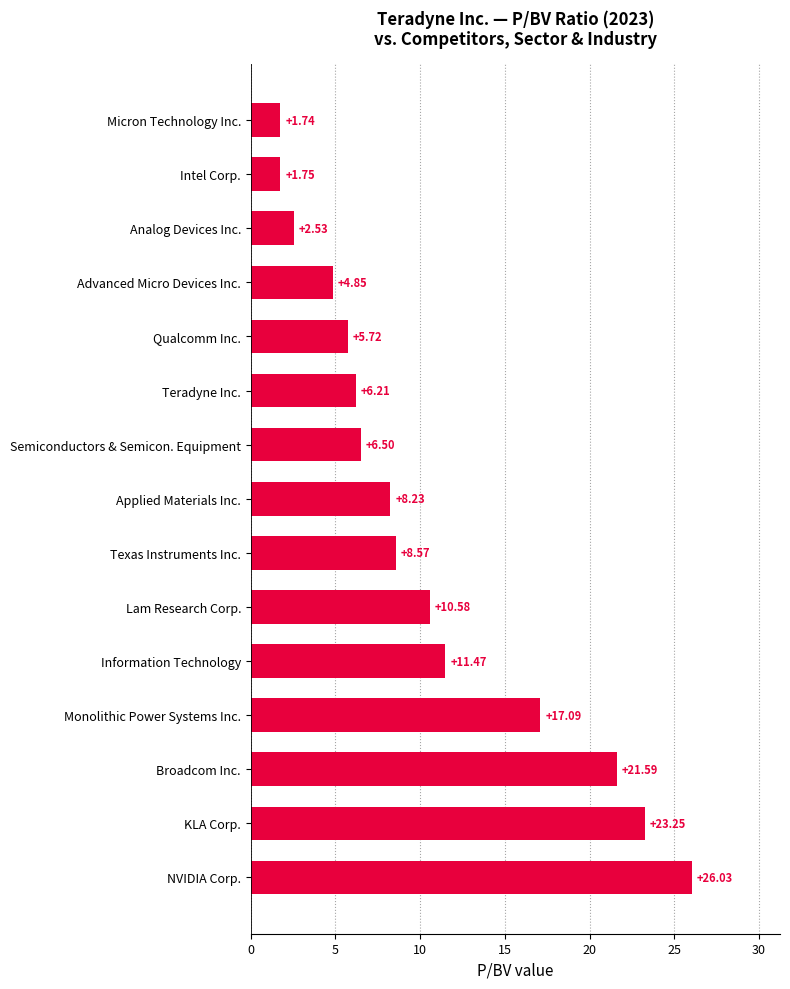

What is the difference between the values at Qualcomm Inc. and Intel Corp.?

4.0